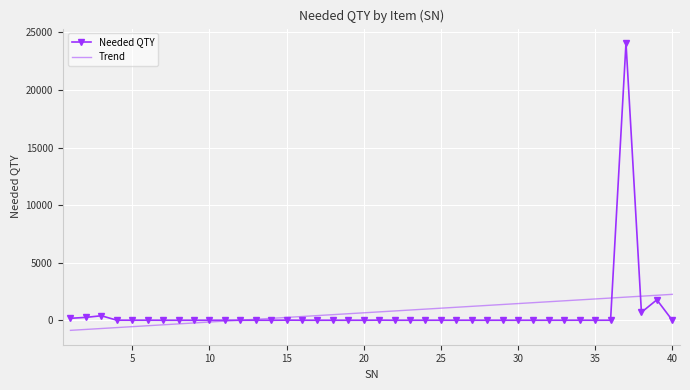

How many times do Trend and Needed QTY cross each other?

3